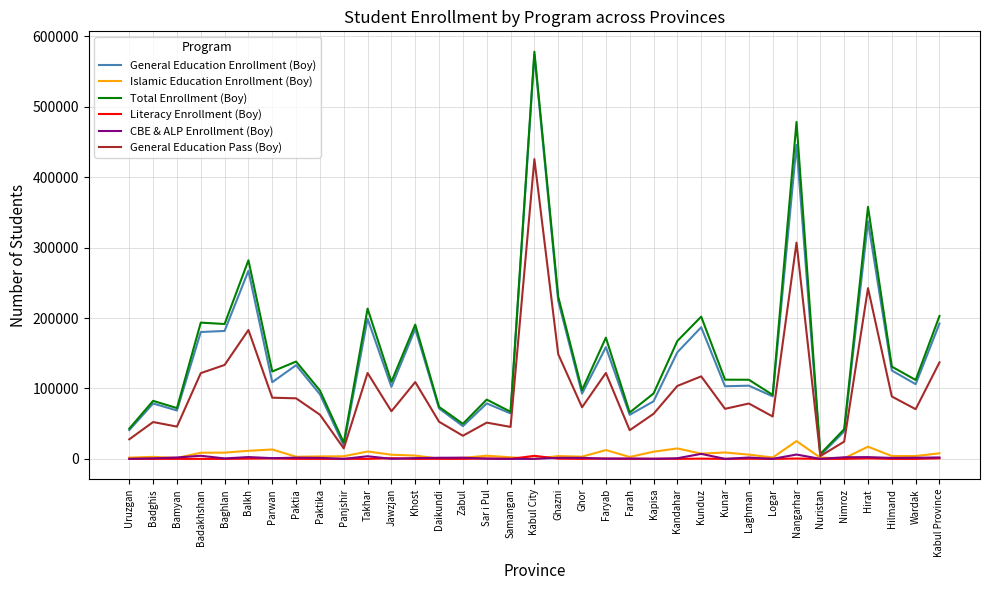

Which series has the largest range (max minus min)?

Total Enrollment (Boy)